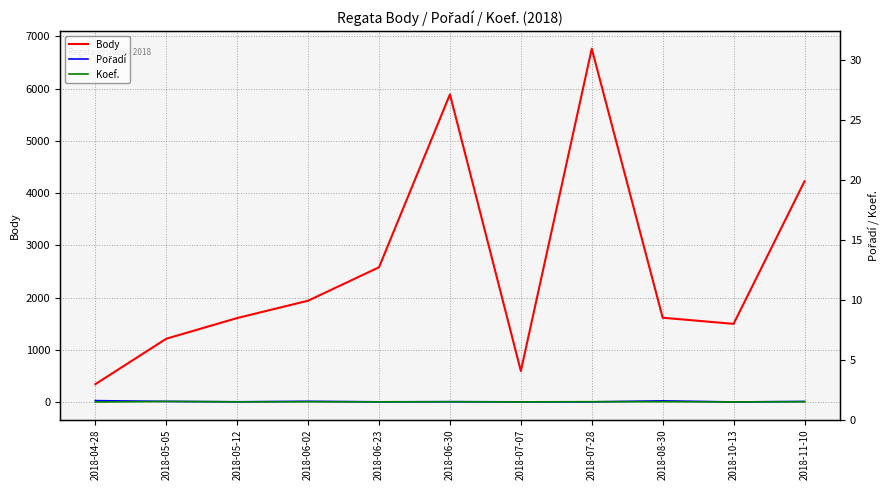

The Body series shows 5890 at 2018-06-30. True or false?

True